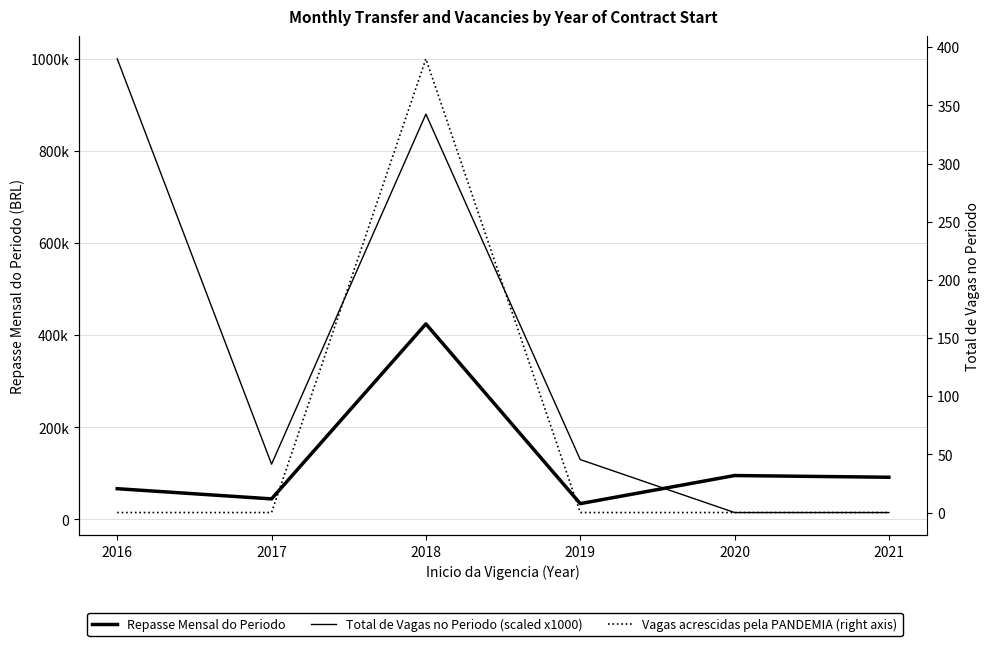

What are all the series names shown in the legend?

Repasse Mensal do Periodo, Total de Vagas no Periodo (scaled x1000), Vagas acrescidas pela PANDEMIA (right axis)